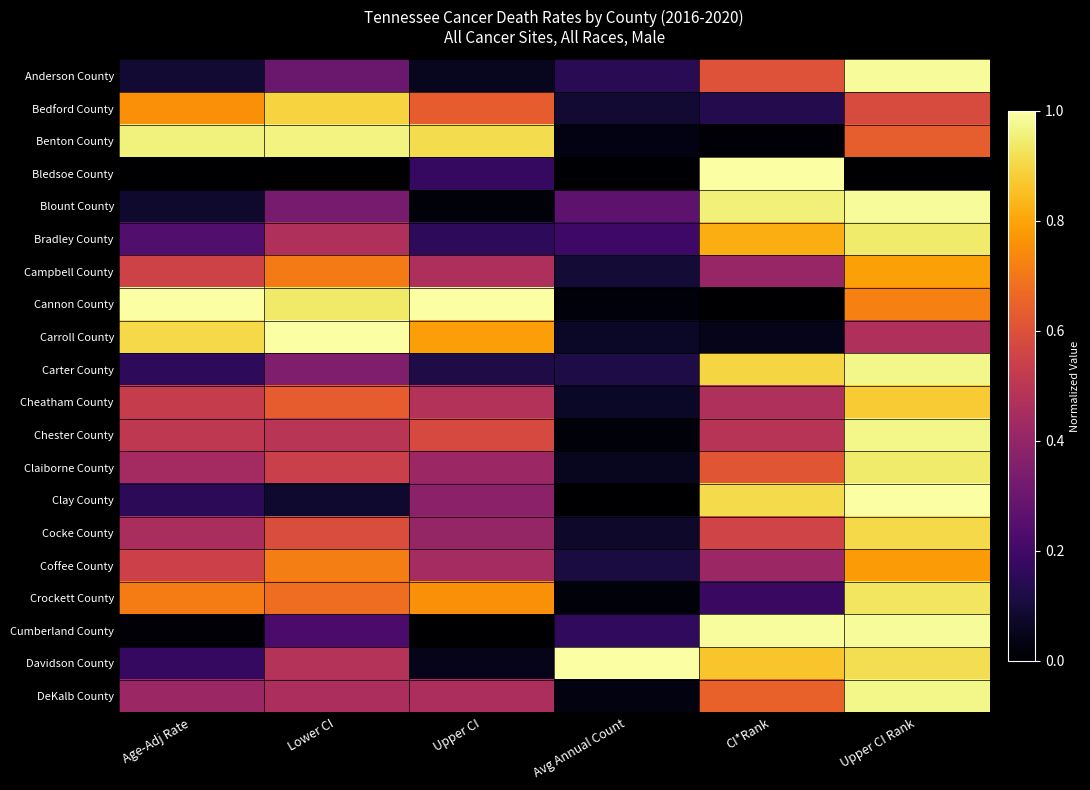

Reading left to right, list all the values displayed in this chart.

Anderson County: Age-Adj Rate=0.1	Lower CI=0.3	Upper CI=0.1	Avg Annual Count=0.1	CI*Rank=0.6	Upper CI Rank=1.0
Bedford County: Age-Adj Rate=0.8	Lower CI=0.9	Upper CI=0.6	Avg Annual Count=0.1	CI*Rank=0.1	Upper CI Rank=0.6
Benton County: Age-Adj Rate=1.0	Lower CI=1.0	Upper CI=0.9	Avg Annual Count=0.0	CI*Rank=0.0	Upper CI Rank=0.6
Bledsoe County: Age-Adj Rate=0.0	Lower CI=0.0	Upper CI=0.2	Avg Annual Count=0.0	CI*Rank=1.0	Upper CI Rank=0.0
Blount County: Age-Adj Rate=0.1	Lower CI=0.3	Upper CI=0.0	Avg Annual Count=0.3	CI*Rank=1.0	Upper CI Rank=1.0
Bradley County: Age-Adj Rate=0.2	Lower CI=0.5	Upper CI=0.2	Avg Annual Count=0.2	CI*Rank=0.8	Upper CI Rank=0.9
Campbell County: Age-Adj Rate=0.6	Lower CI=0.7	Upper CI=0.5	Avg Annual Count=0.1	CI*Rank=0.4	Upper CI Rank=0.8
Cannon County: Age-Adj Rate=1.0	Lower CI=0.9	Upper CI=1.0	Avg Annual Count=0.0	CI*Rank=0.0	Upper CI Rank=0.7
Carroll County: Age-Adj Rate=0.9	Lower CI=1.0	Upper CI=0.8	Avg Annual Count=0.1	CI*Rank=0.0	Upper CI Rank=0.5
Carter County: Age-Adj Rate=0.2	Lower CI=0.3	Upper CI=0.1	Avg Annual Count=0.1	CI*Rank=0.9	Upper CI Rank=1.0
Cheatham County: Age-Adj Rate=0.5	Lower CI=0.6	Upper CI=0.5	Avg Annual Count=0.1	CI*Rank=0.5	Upper CI Rank=0.9
Chester County: Age-Adj Rate=0.5	Lower CI=0.5	Upper CI=0.6	Avg Annual Count=0.0	CI*Rank=0.5	Upper CI Rank=1.0
Claiborne County: Age-Adj Rate=0.4	Lower CI=0.5	Upper CI=0.4	Avg Annual Count=0.1	CI*Rank=0.6	Upper CI Rank=0.9
Clay County: Age-Adj Rate=0.2	Lower CI=0.1	Upper CI=0.4	Avg Annual Count=0.0	CI*Rank=0.9	Upper CI Rank=1.0
Cocke County: Age-Adj Rate=0.5	Lower CI=0.6	Upper CI=0.4	Avg Annual Count=0.1	CI*Rank=0.6	Upper CI Rank=0.9
Coffee County: Age-Adj Rate=0.5	Lower CI=0.7	Upper CI=0.4	Avg Annual Count=0.1	CI*Rank=0.4	Upper CI Rank=0.8
Crockett County: Age-Adj Rate=0.7	Lower CI=0.7	Upper CI=0.8	Avg Annual Count=0.0	CI*Rank=0.2	Upper CI Rank=0.9
Cumberland County: Age-Adj Rate=0.0	Lower CI=0.2	Upper CI=0.0	Avg Annual Count=0.2	CI*Rank=1.0	Upper CI Rank=1.0
Davidson County: Age-Adj Rate=0.2	Lower CI=0.5	Upper CI=0.0	Avg Annual Count=1.0	CI*Rank=0.9	Upper CI Rank=0.9
DeKalb County: Age-Adj Rate=0.4	Lower CI=0.5	Upper CI=0.5	Avg Annual Count=0.0	CI*Rank=0.6	Upper CI Rank=1.0